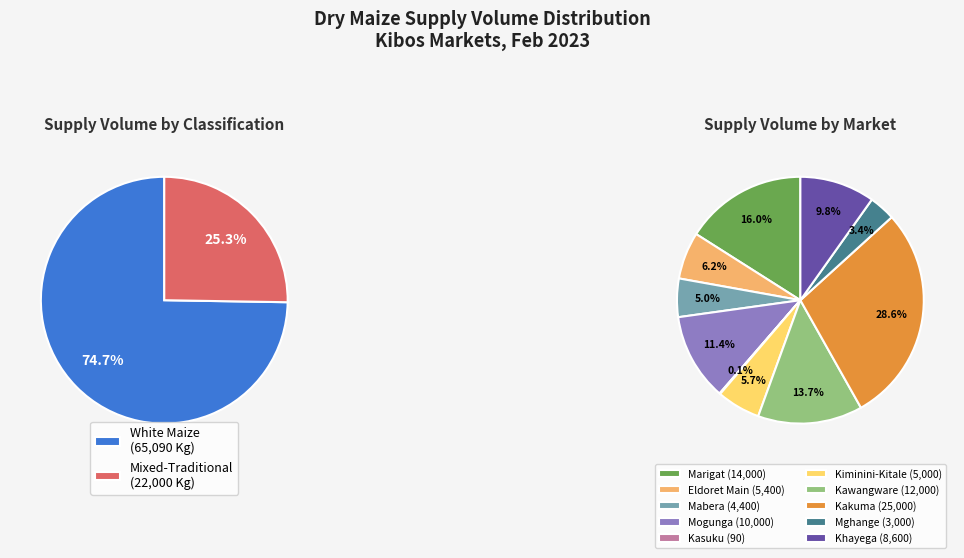

To the nearest percent, what portion does Mixed-Traditional (Kawangware) represent?

14%